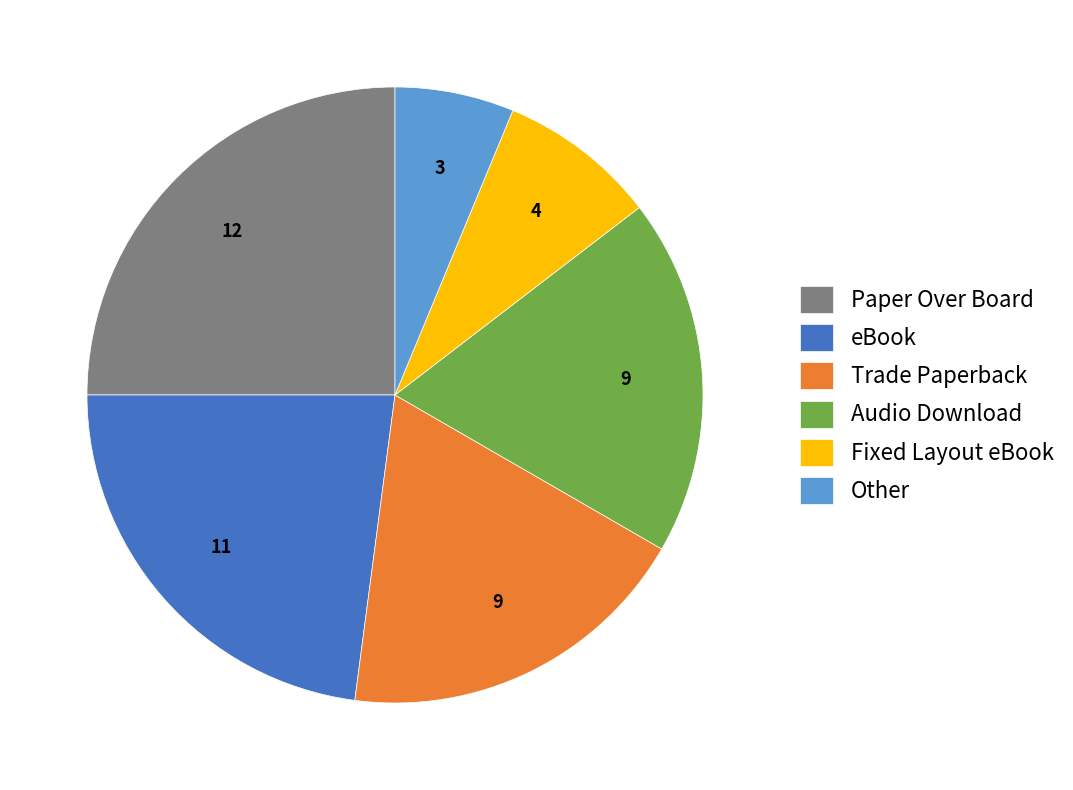

Count the number of slices in the pie.

6